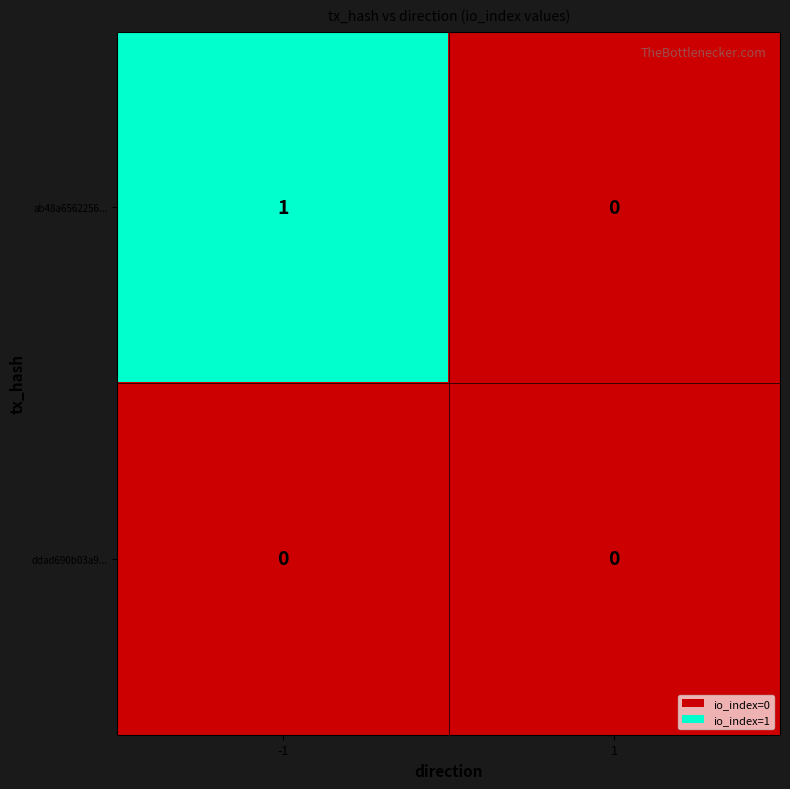

Reading left to right, what are all the values shown in this chart?

ab48a6562256...: -1=1	1=0
ddad690b03a9...: -1=0	1=0